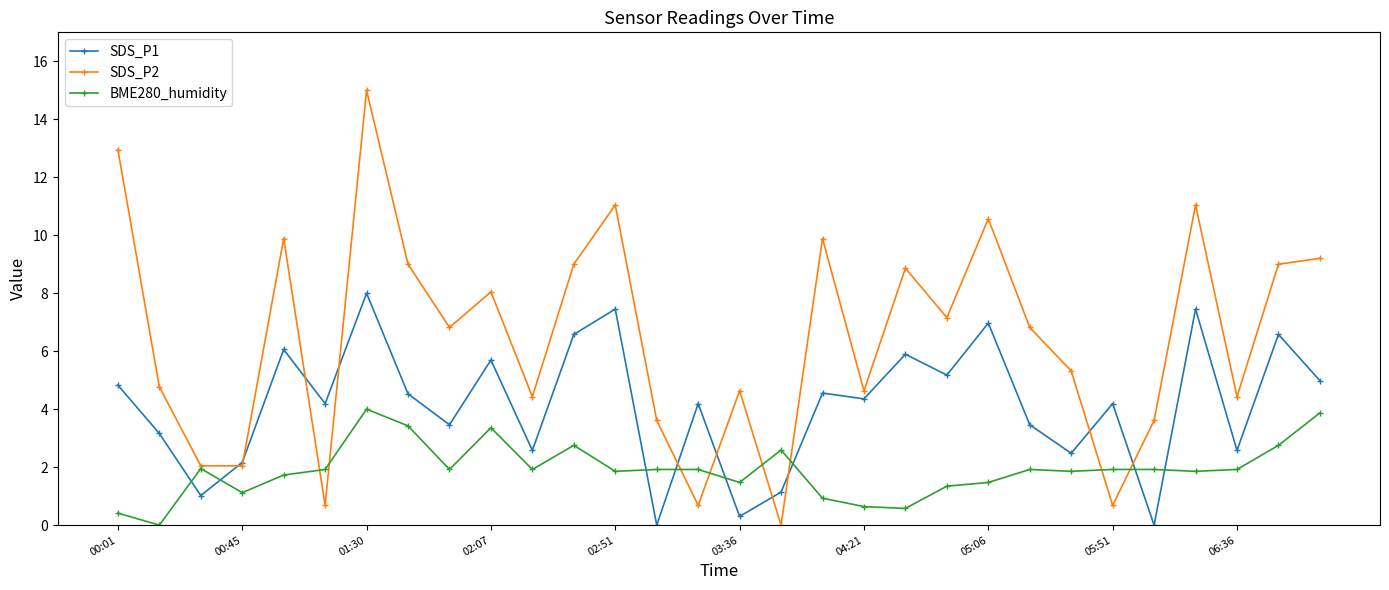

What is the greatest value displayed?

15.0